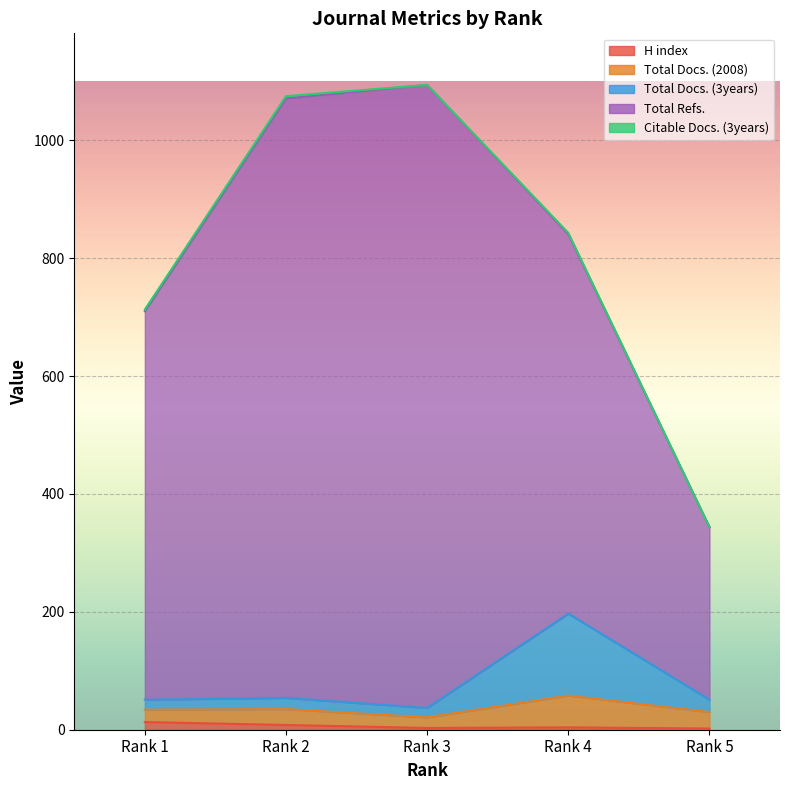

How many lines are shown in the chart?

5